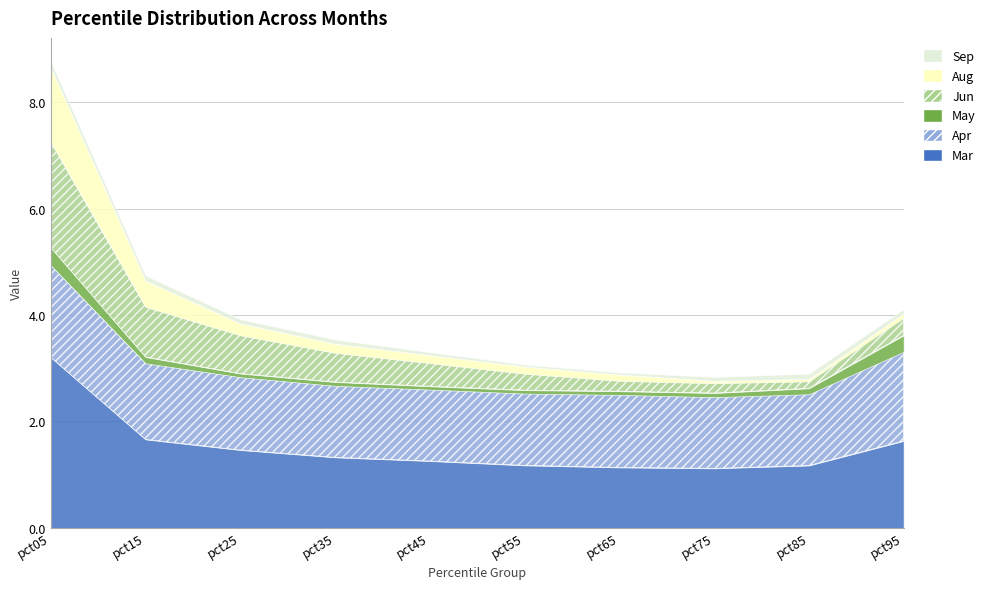

The value of Jun at pct95 is 0.2. True or false?

False